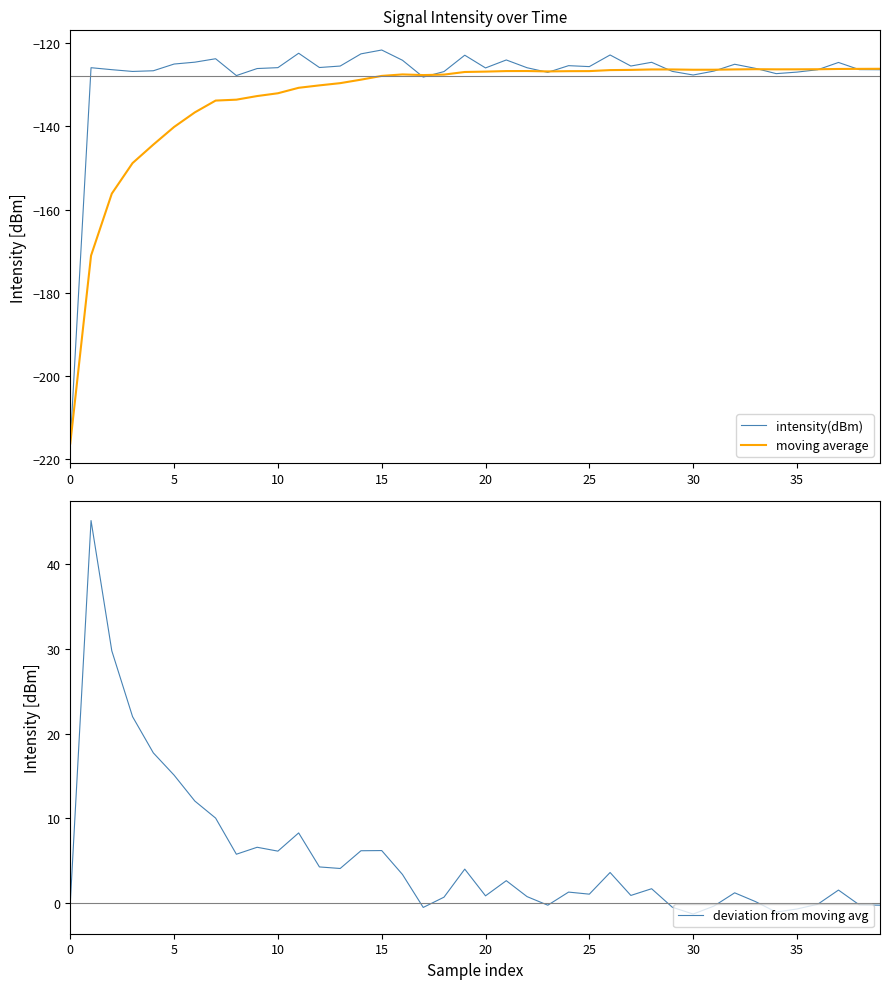

The value of moving average at 32 is -190.7. True or false?

False